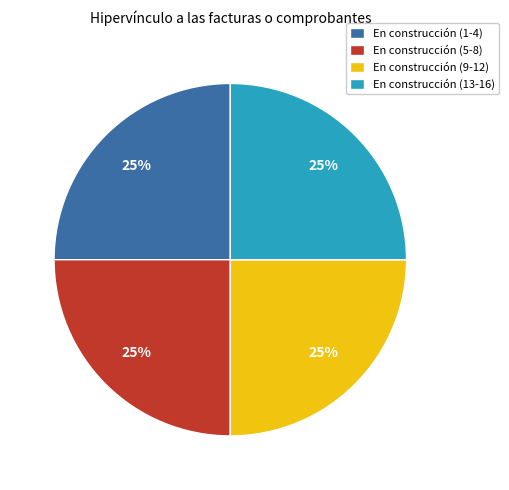

Is there any slice that represents more than half of the pie?

No